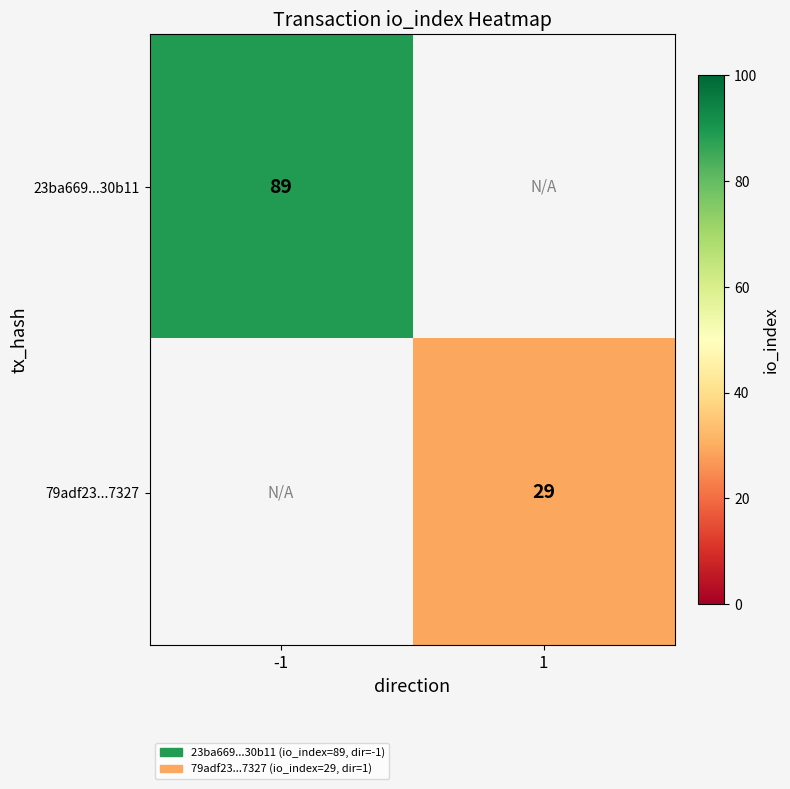

The 23ba669...30b11 series shows 47 at -1. True or false?

False